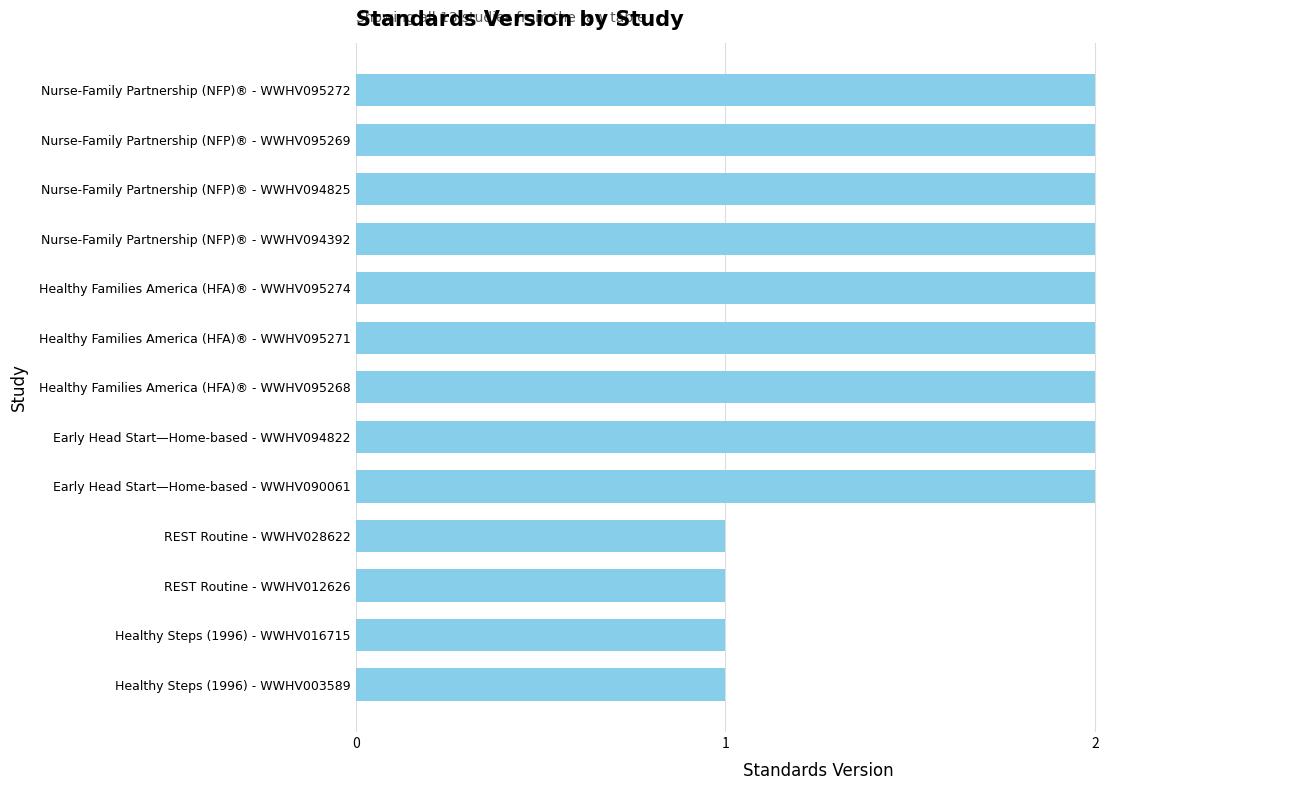

What is the sum of all values?

22